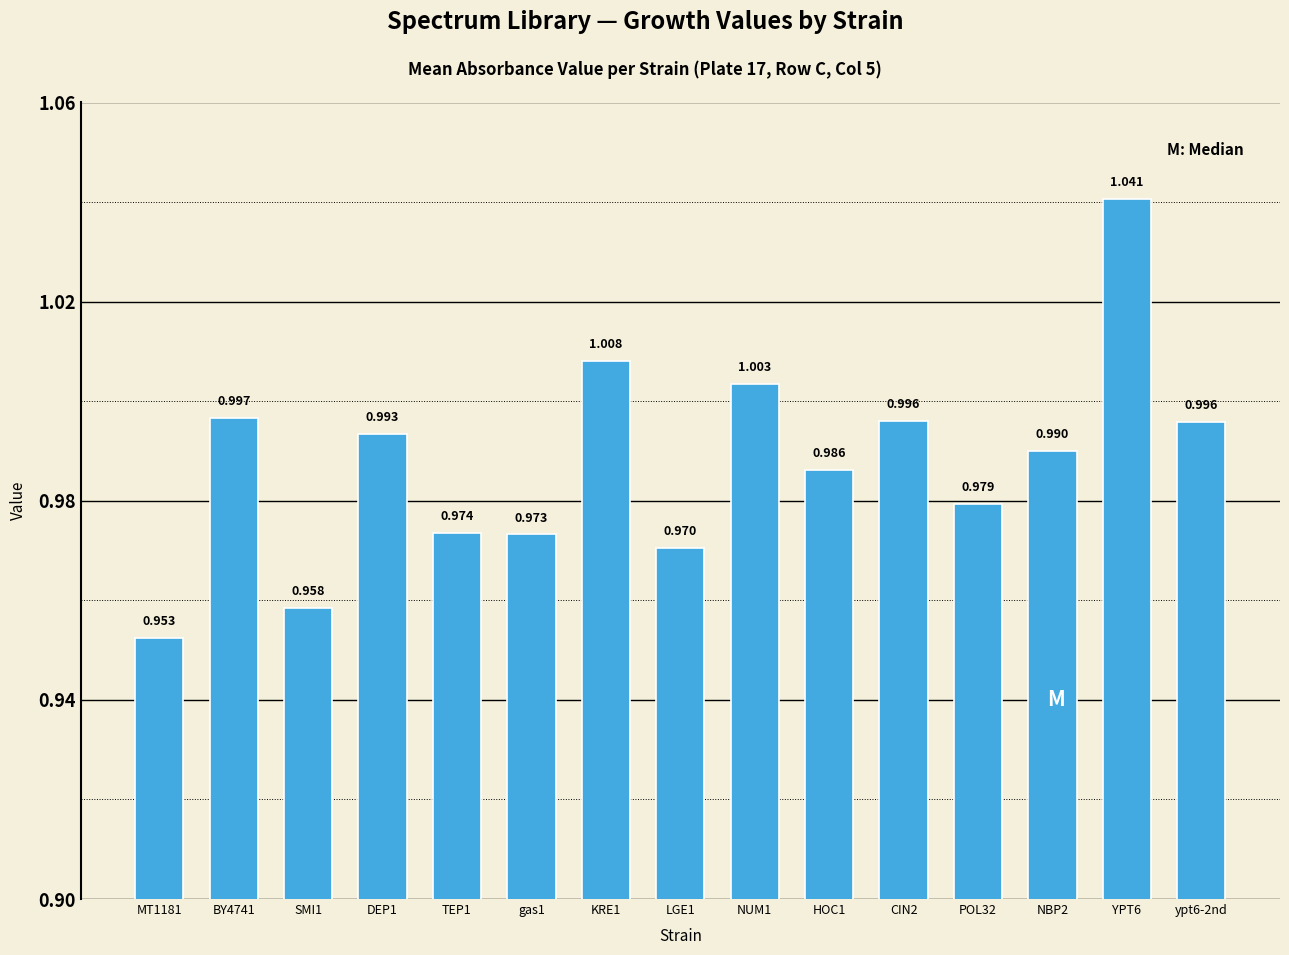

List the labels in order of value, smallest first.

MT1181, SMI1, LGE1, gas1, TEP1, POL32, HOC1, NBP2, DEP1, ypt6-2nd, CIN2, BY4741, NUM1, KRE1, YPT6